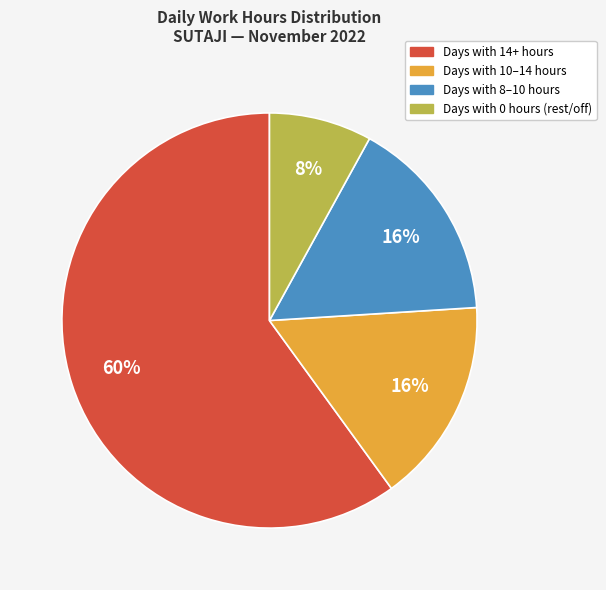

What is the ratio of the value at Days with 14+ hours to the value at Days with 0 hours (rest/off)?

7.5